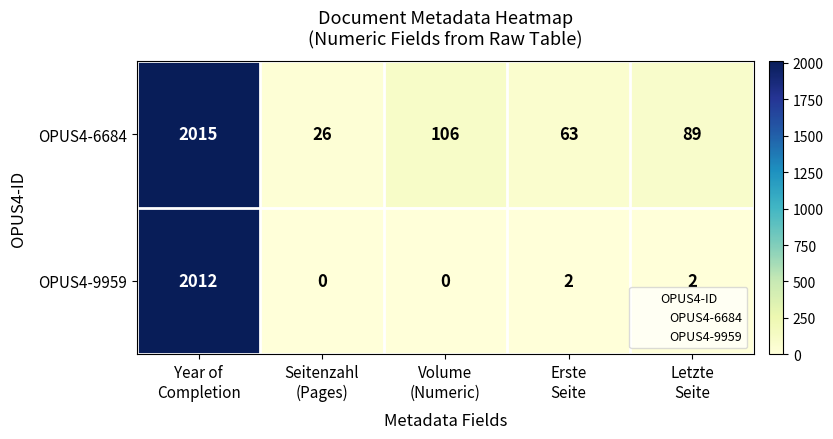

Which series has the largest range (max minus min)?

OPUS4-9959